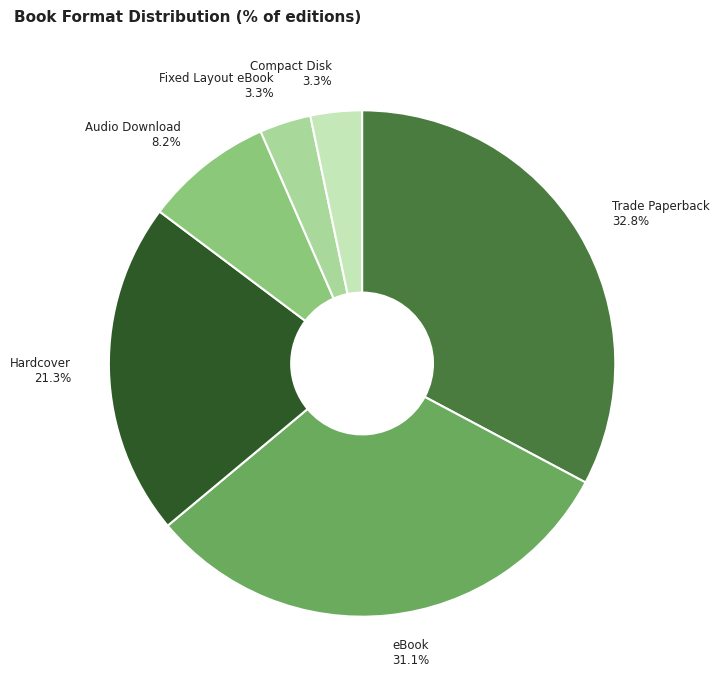

To the nearest percent, what is the average slice percentage?

17%